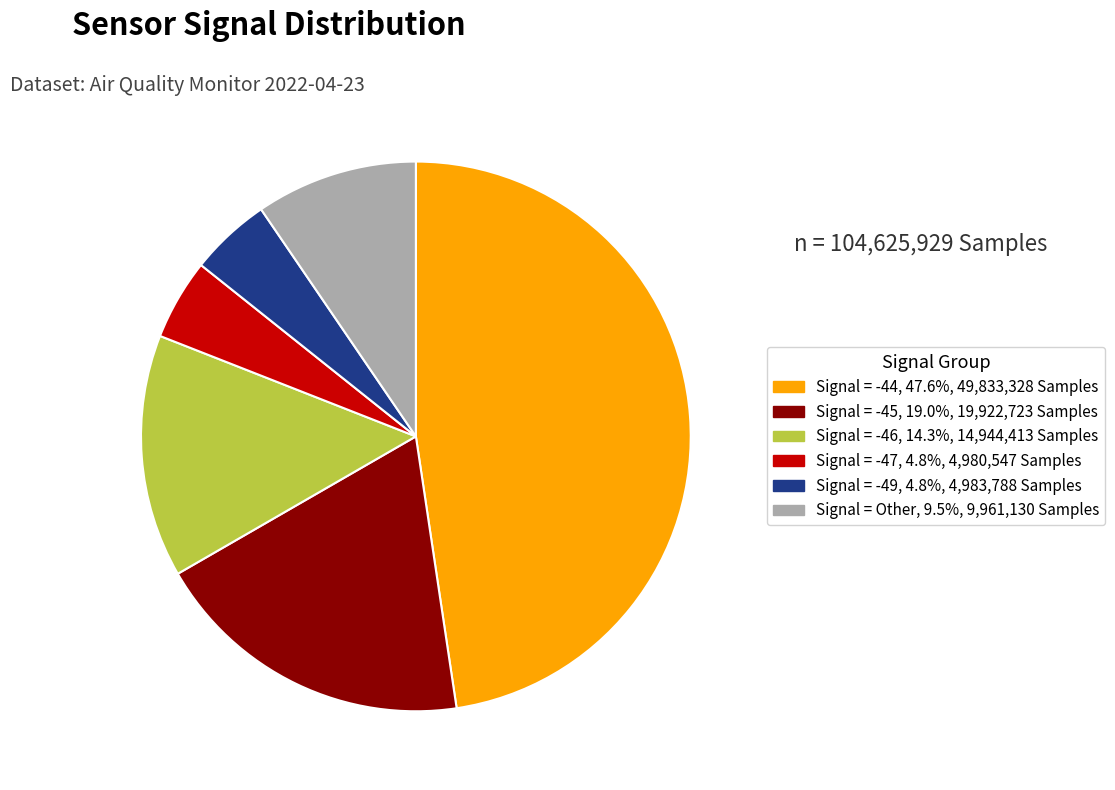

Does any single category account for the majority?

No